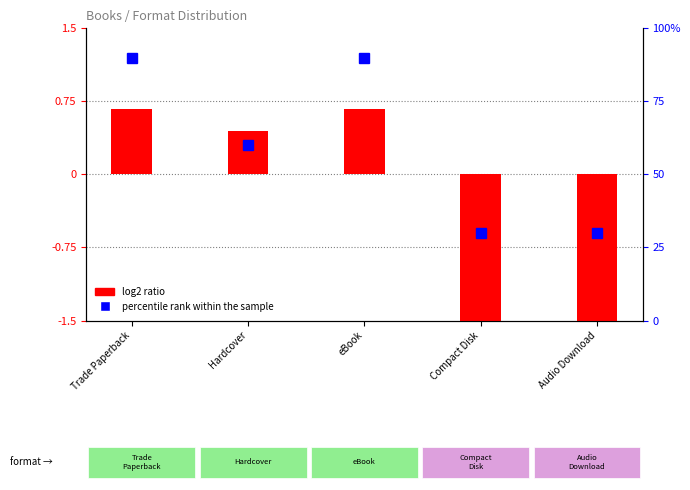

What is the label of the 3rd bar from the right?

eBook